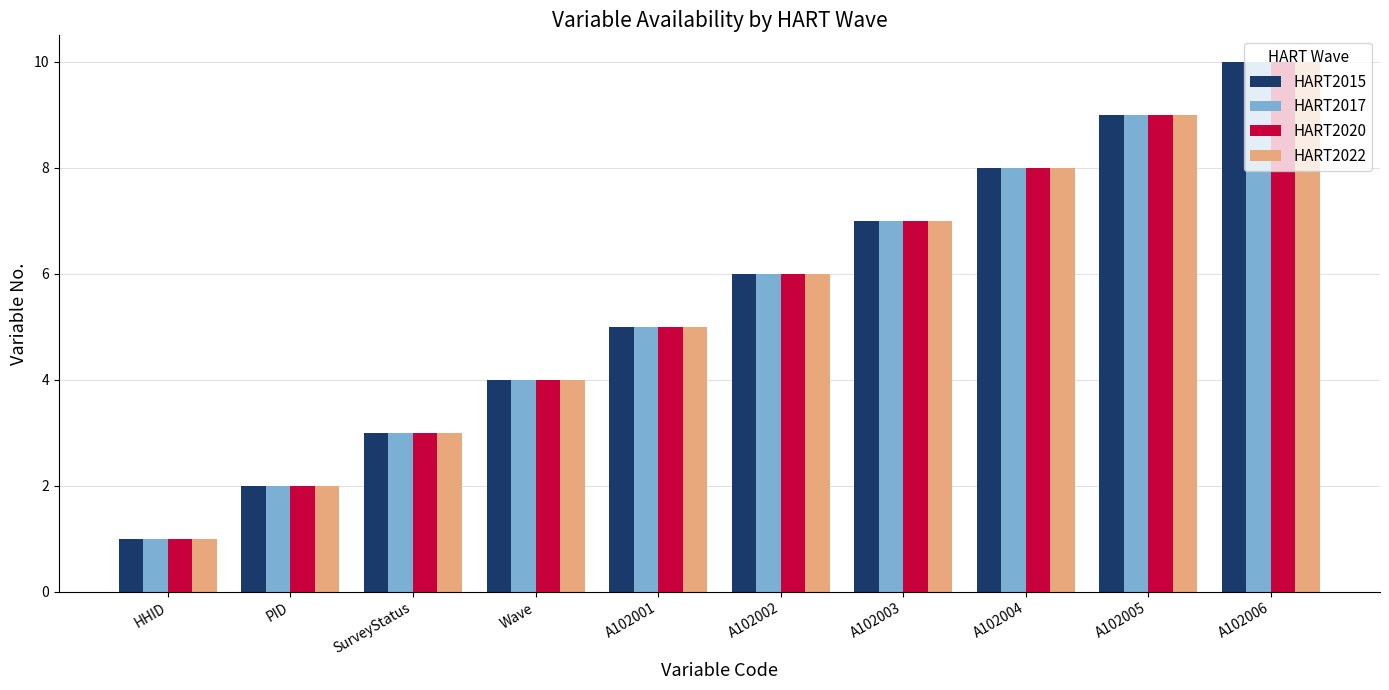

How many data points does each series have?

10